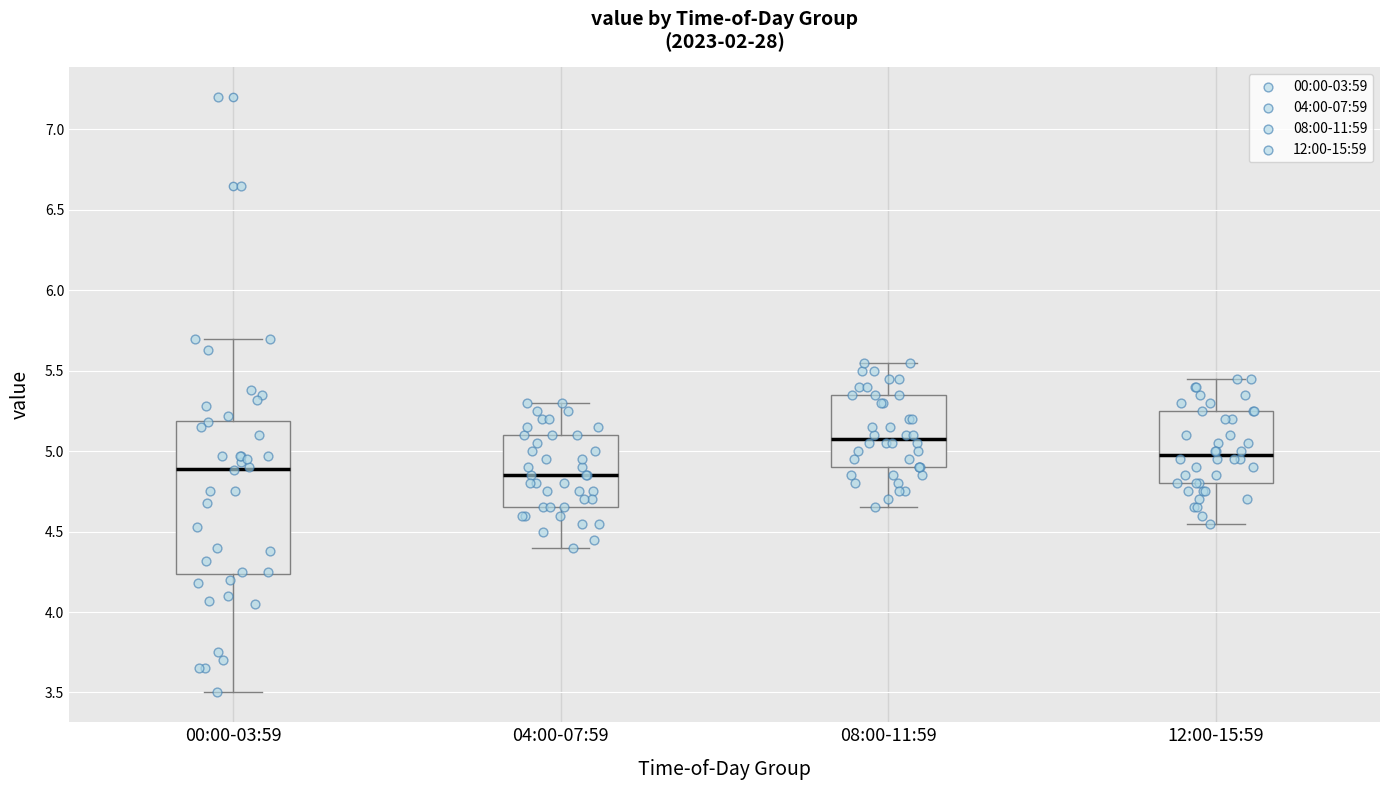

Which box has the highest median line?

08:00-11:59